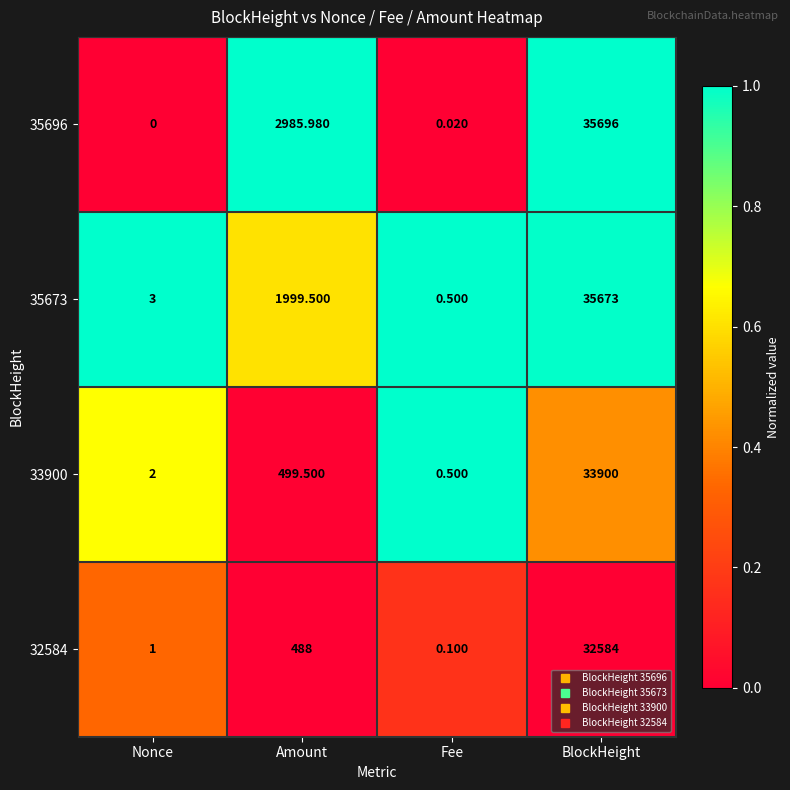

Count the number of categories in the chart.

4